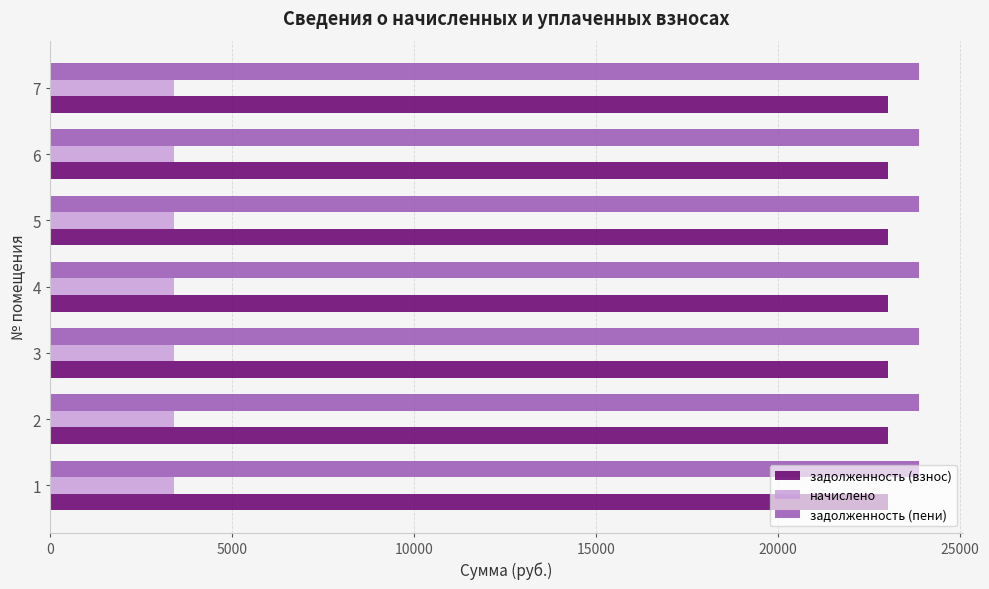

What is the spread (max minus min) of values at 7?

20483.4